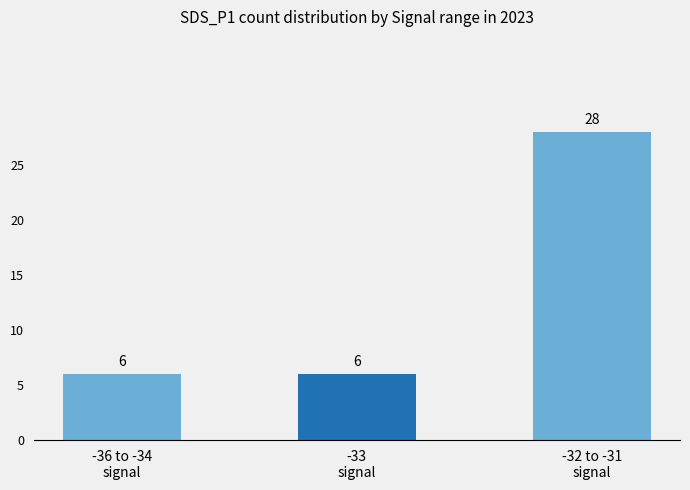

How many series are shown in this chart?

1